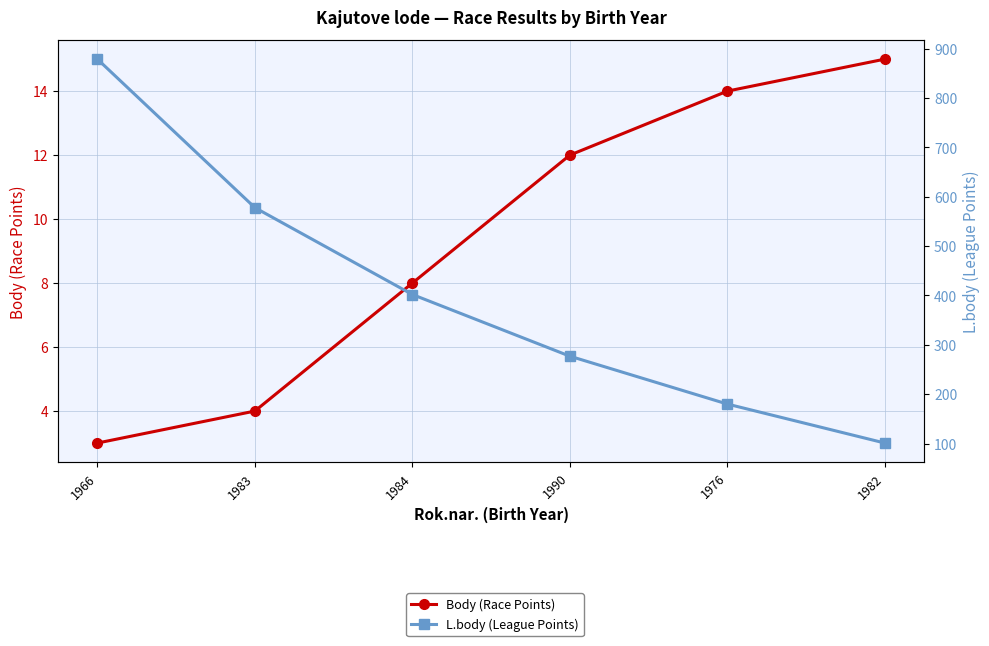

What is the difference between the Body (Race Points) values at 1990 and 1984?

4